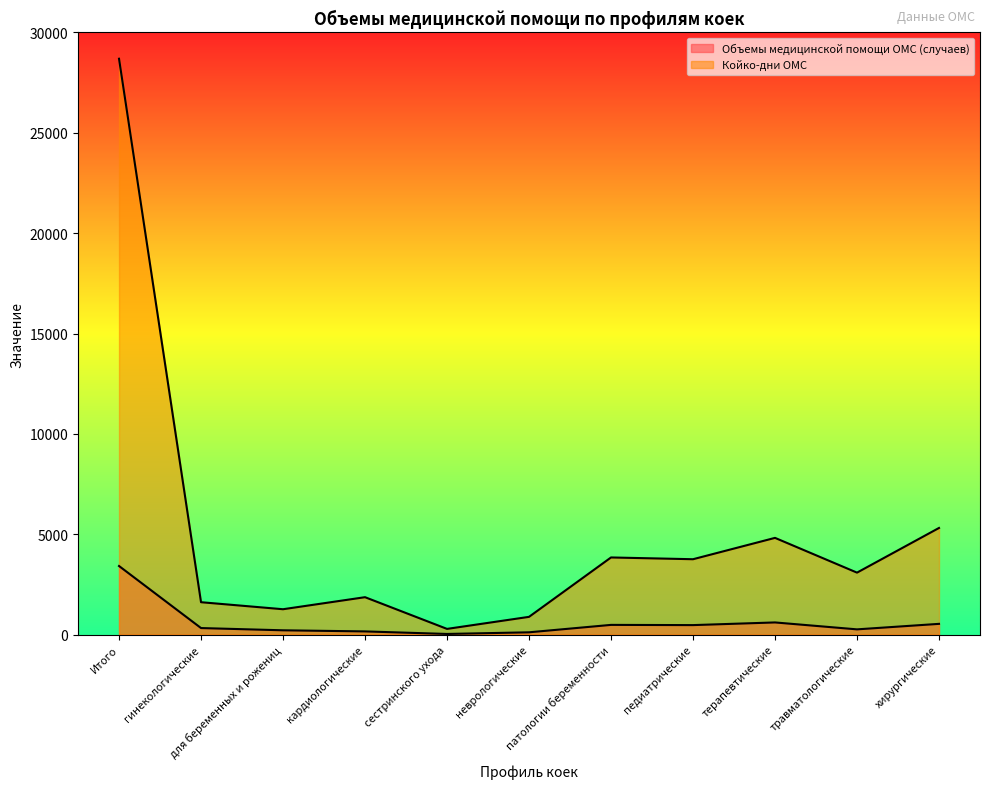

How many lines are shown in the chart?

2